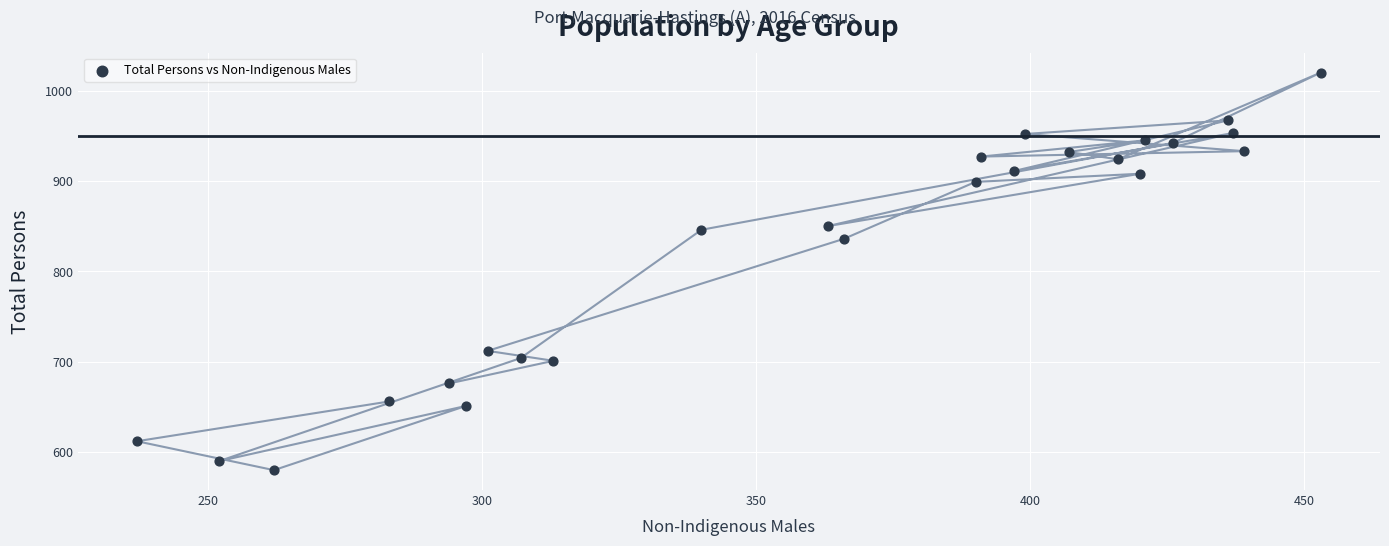

What is the range of X values (max minus min)?

216